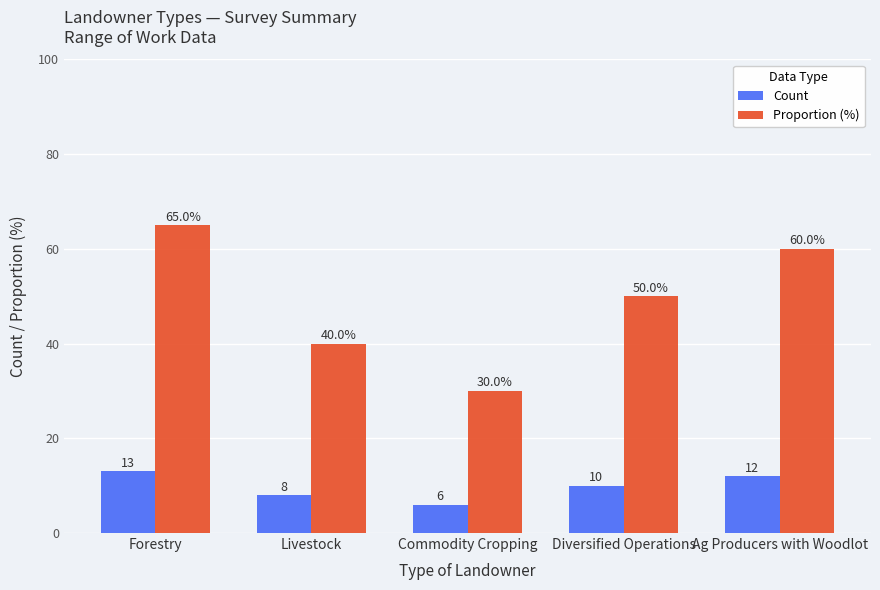

Are the bars grouped side by side (vs. stacked)?

Yes